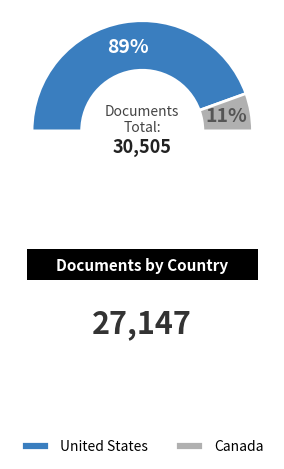

To the nearest percent, what is the average slice percentage?

50%